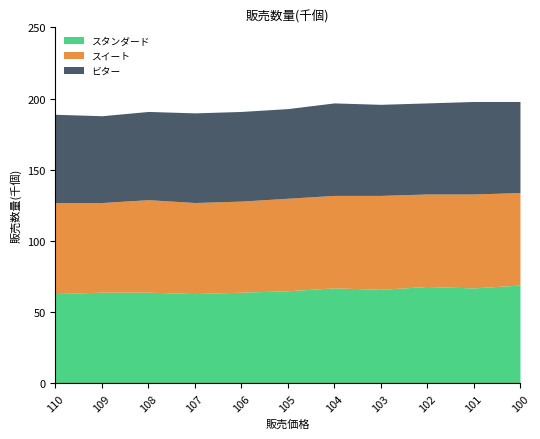

What is the difference between the maximum and second lowest values in the ビター series?

3